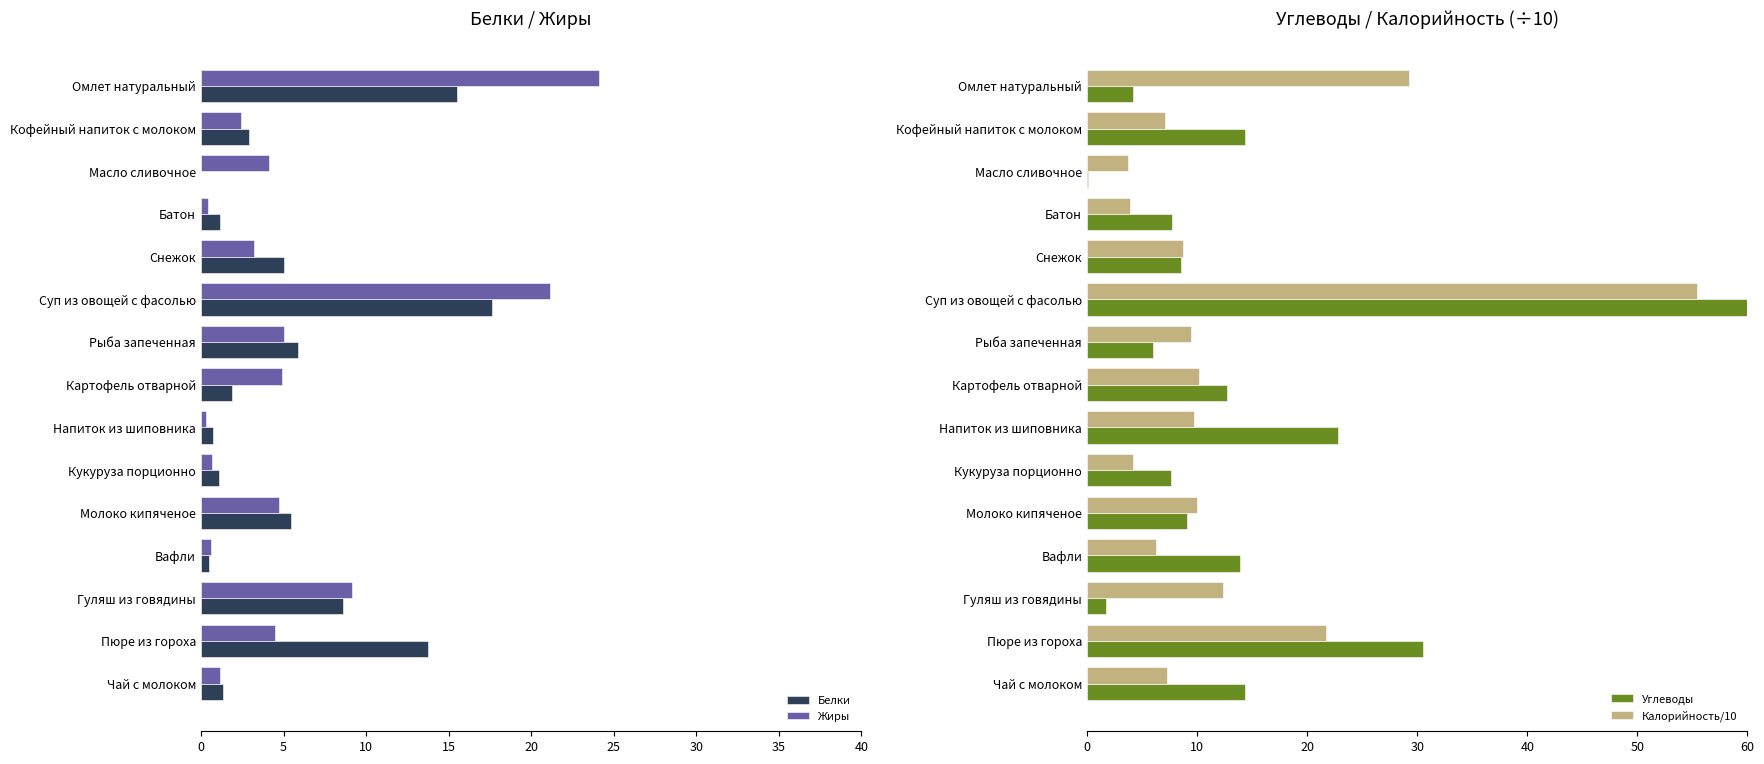

What value does the Белки series have at Чай с молоком?

1.4